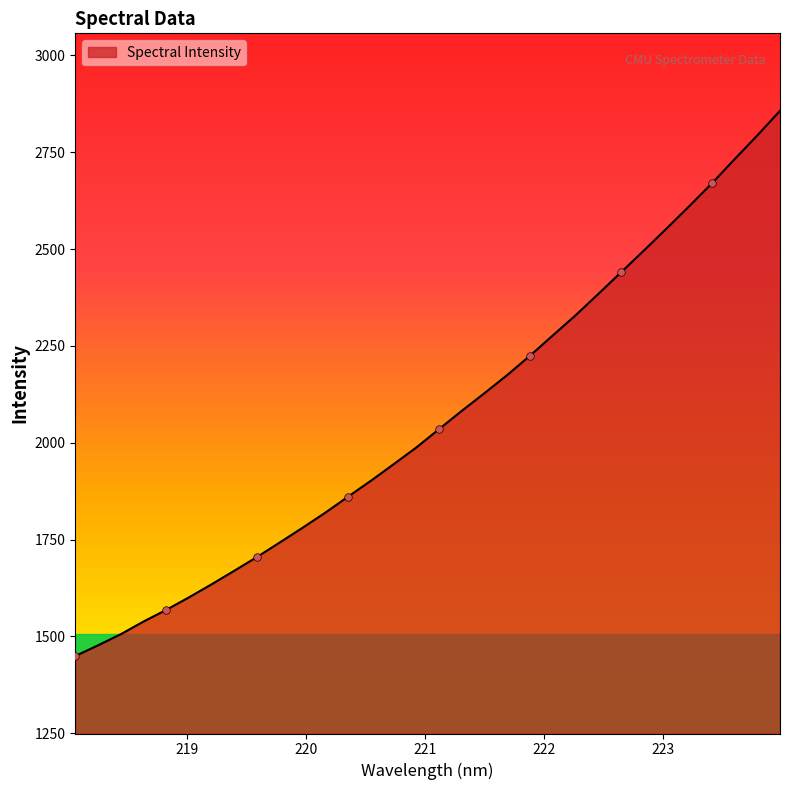

What is the difference between the maximum and minimum values?

1408.1